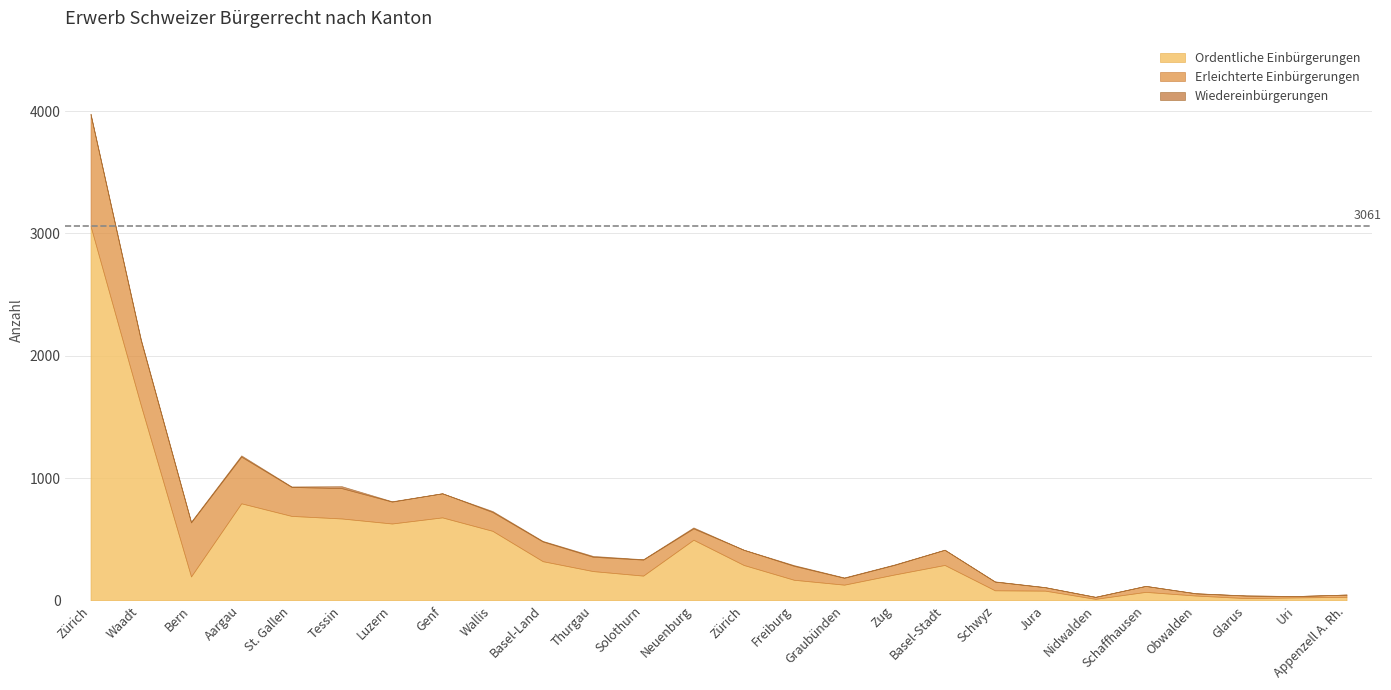

What is the total value across all series at Schaffhausen?

119